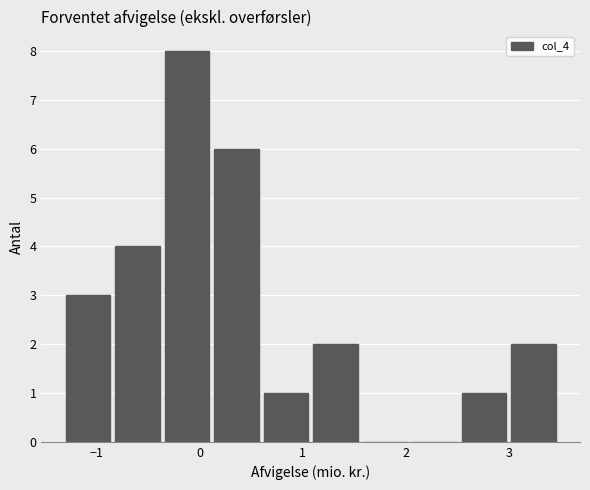

Reading left to right, list every bar in this chart as the range it spans on the x-axis followed by its height. Neither the bar edges nor the heights are printed on the chart, so give them approximately, as read against the axes.

-1.30 to -0.82: 3
-0.82 to -0.34: 4
-0.34 to 0.14: 8
0.14 to 0.62: 6
0.62 to 1.10: 1
1.10 to 1.58: 2
1.58 to 2.06: 0
2.06 to 2.54: 0
2.54 to 3.02: 1
3.02 to 3.50: 2